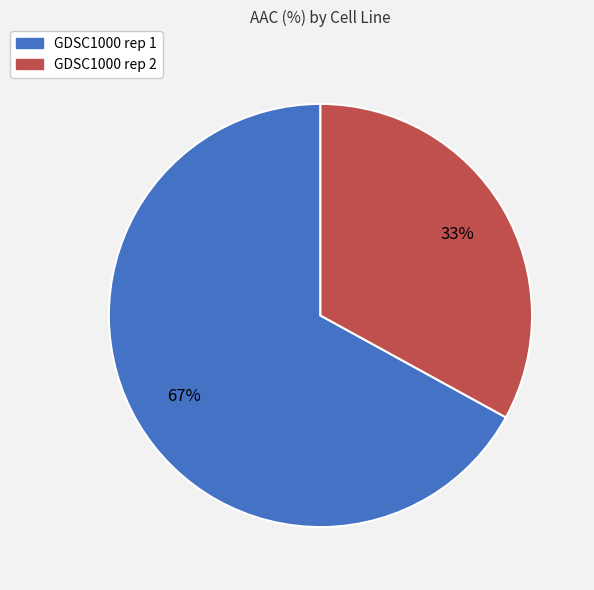

How many segments does this pie chart have?

2